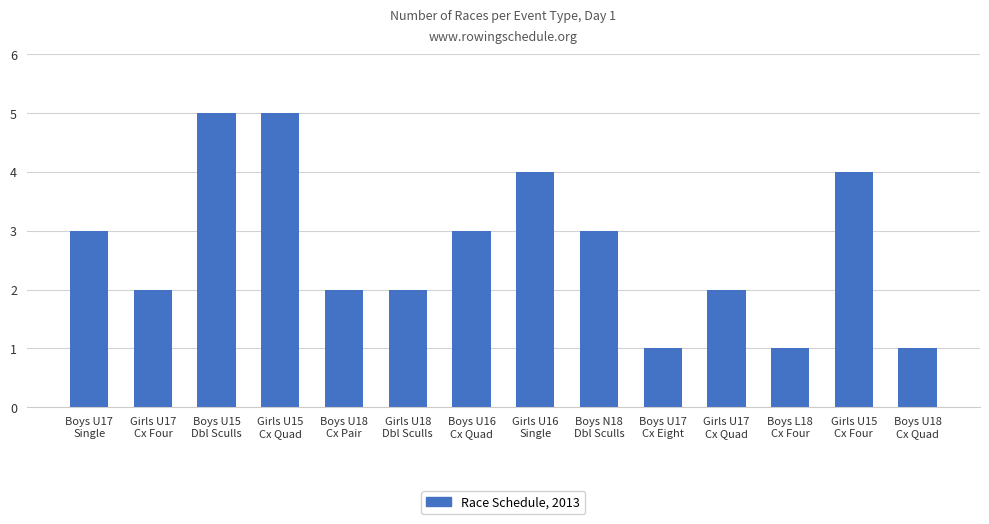

What is the change in value from Boys U17
Single to Boys L18
Cx Four?

-2